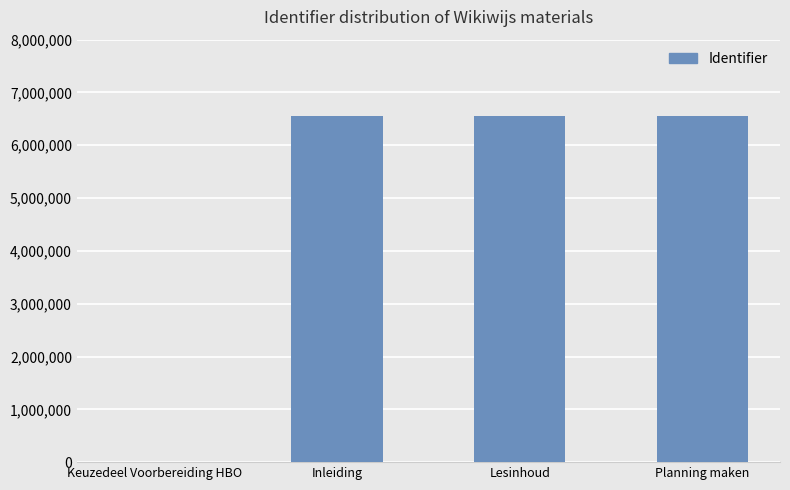

Is it true that the value at Lesinhoud is 6562211?

True